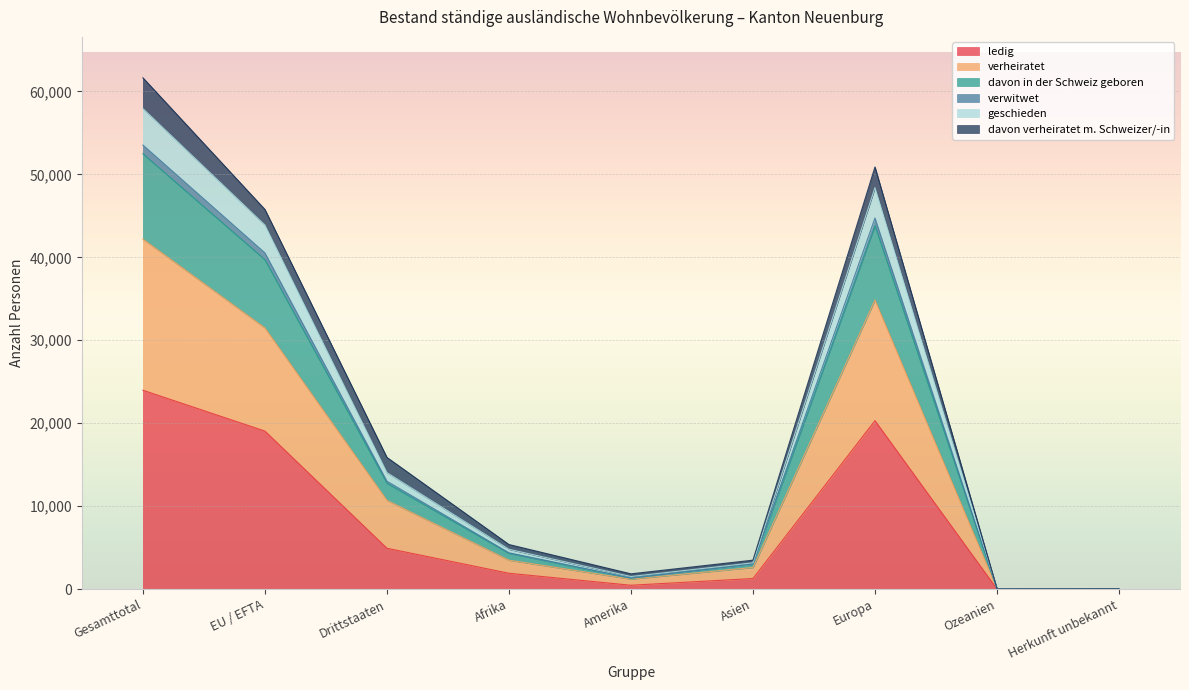

How many interior local peaks does the davon in der Schweiz geboren series have?

1